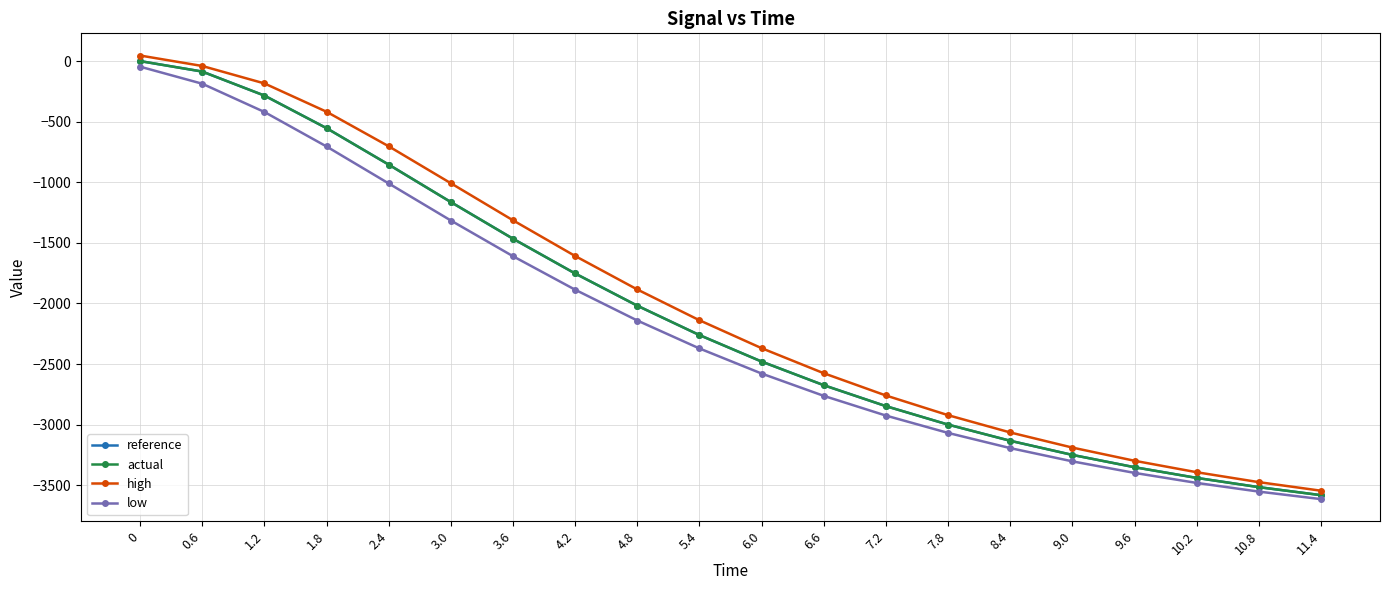

What is the value of the low point at the 11th from the left?

-2578.7